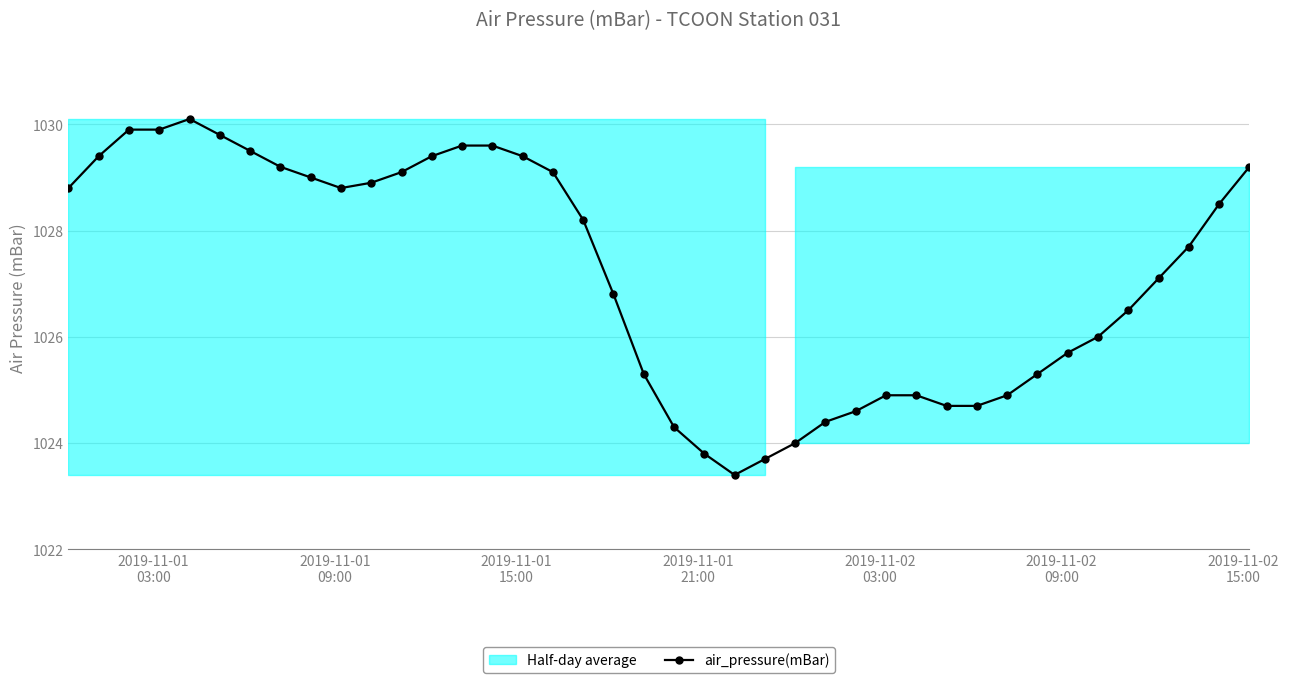

How many values in the air_pressure(mBar) series are below 1028?

20